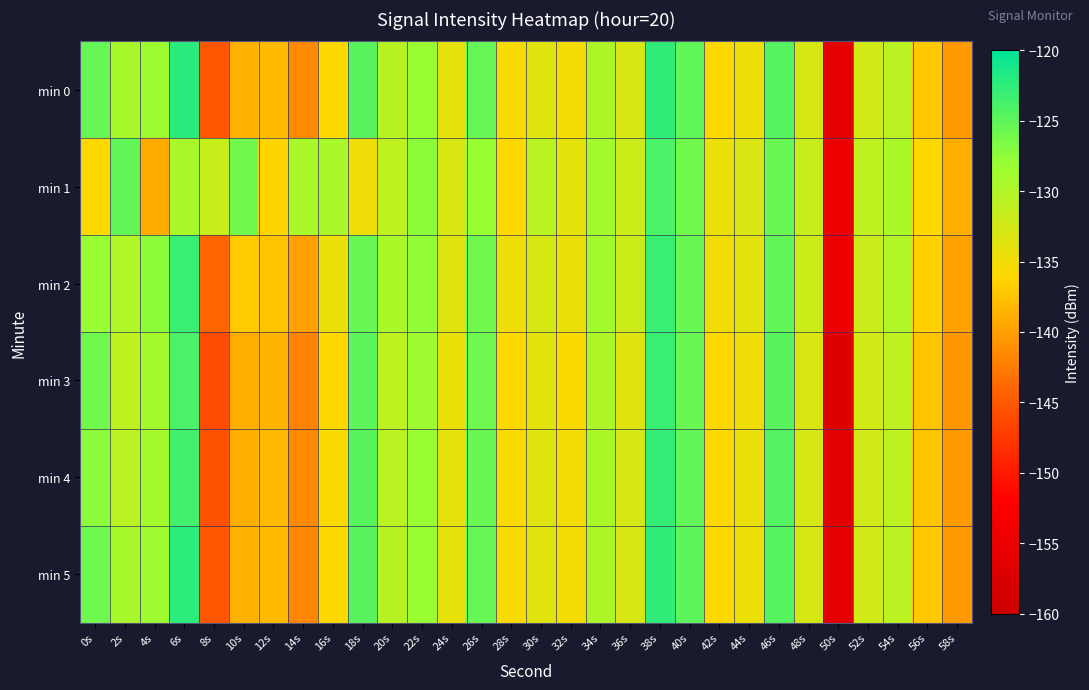

How many data points does each series have?

30